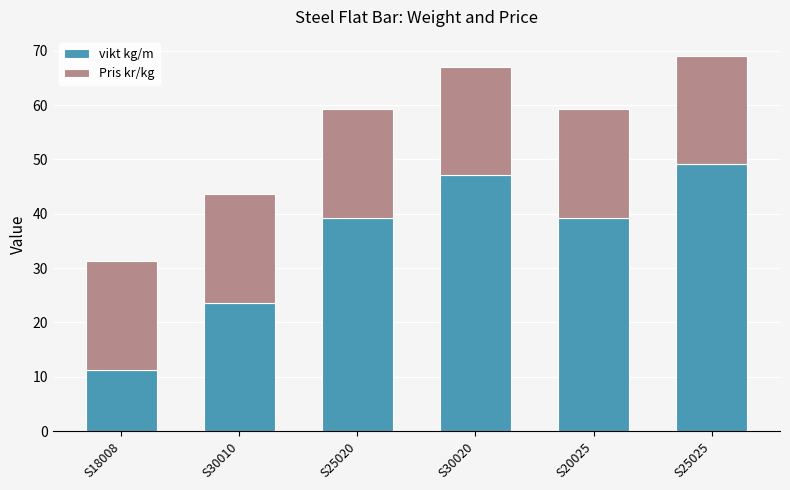

Does the chart contain any negative values?

No